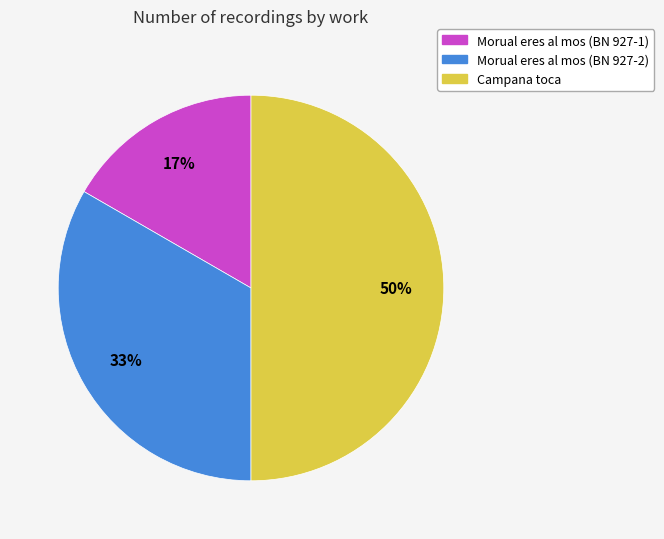

Is it true that Morual eres al mos (BN 927-1) is 10% of the pie?

False